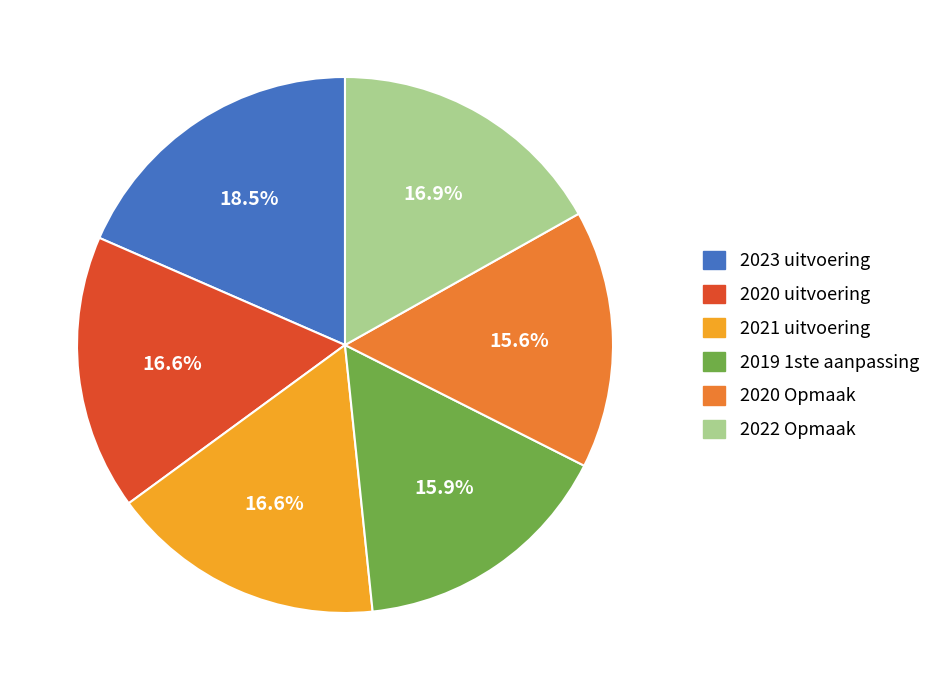

To the nearest percent, what is the combined percentage of 2023 uitvoering and 2022 Opmaak?

35%